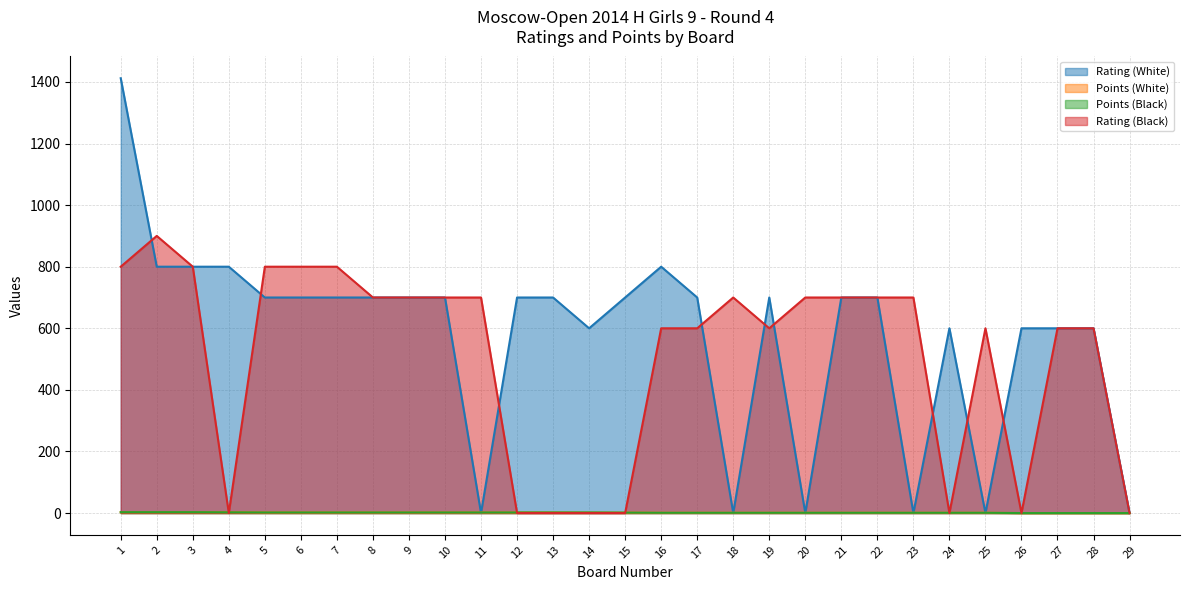

Reading left to right, what are all the values shown in this chart?

Rating (White): 1=1412.0	2=800.0	3=800.0	4=800.0	5=700.0	6=700.0	7=700.0	8=700.0	9=700.0	10=700.0	11=0.0	12=700.0	13=700.0	14=600.0	15=700.0	16=800.0	17=700.0	18=0.0	19=700.0	20=0.0	21=700.0	22=700.0	23=0.0	24=600.0	25=0.0	26=600.0	27=600.0	28=600.0	29=0.0
Points (White): 1=3.0	2=3.0	3=3.0	4=3.0	5=2.0	6=2.0	7=2.0	8=2.0	9=2.0	10=2.0	11=2.0	12=2.0	13=2.0	14=1.5	15=1.5	16=1.0	17=1.0	18=1.0	19=1.0	20=1.0	21=1.0	22=1.0	23=1.0	24=1.0	25=1.0	26=0.0	27=0.0	28=0.0	29=0.0
Points (Black): 1=3.0	2=3.0	3=3.0	4=2.5	5=2.0	6=2.0	7=2.0	8=2.0	9=2.0	10=2.0	11=2.0	12=2.0	13=2.0	14=2.0	15=1.5	16=1.0	17=1.0	18=1.0	19=1.0	20=1.0	21=1.0	22=1.0	23=1.0	24=1.0	25=1.0	26=0.0	27=0.0	28=0.0	29=0.0
Rating (Black): 1=800.0	2=900.0	3=800.0	4=0.0	5=800.0	6=800.0	7=800.0	8=700.0	9=700.0	10=700.0	11=700.0	12=0.0	13=0.0	14=0.0	15=0.0	16=600.0	17=600.0	18=700.0	19=600.0	20=700.0	21=700.0	22=700.0	23=700.0	24=0.0	25=600.0	26=0.0	27=600.0	28=600.0	29=0.0